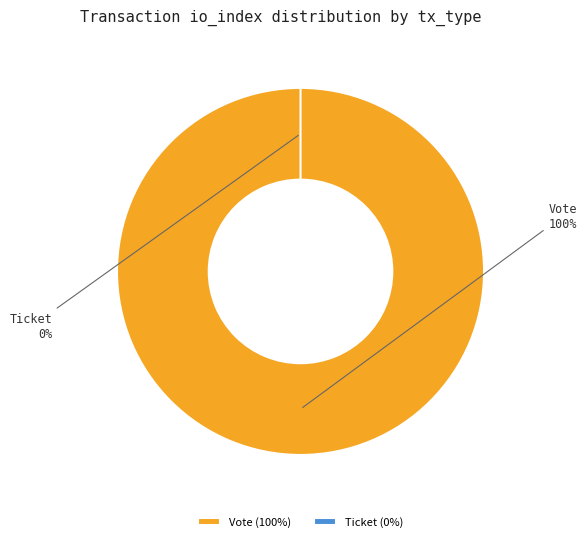

Does Vote account for over 50% of the chart?

Yes